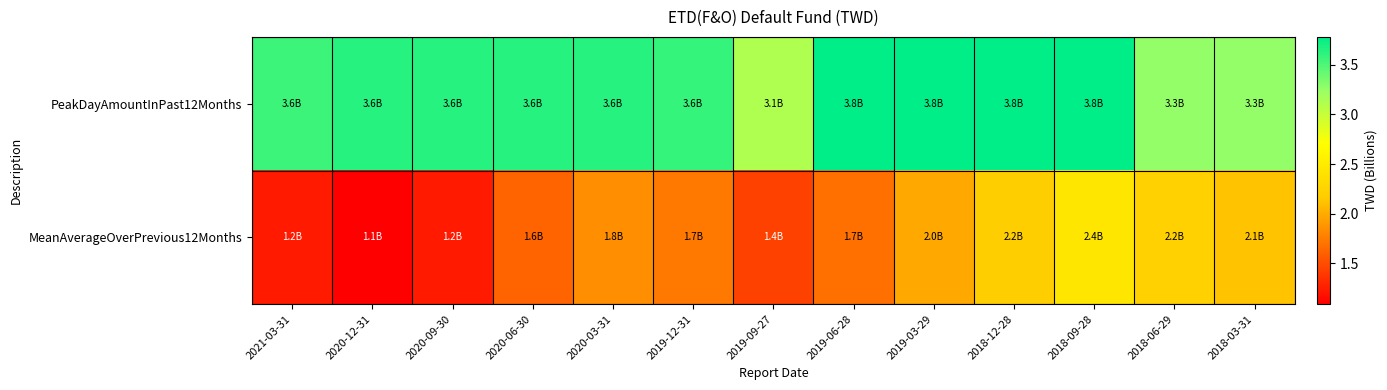

What is the total value across all series at 2018-06-29?

5.5